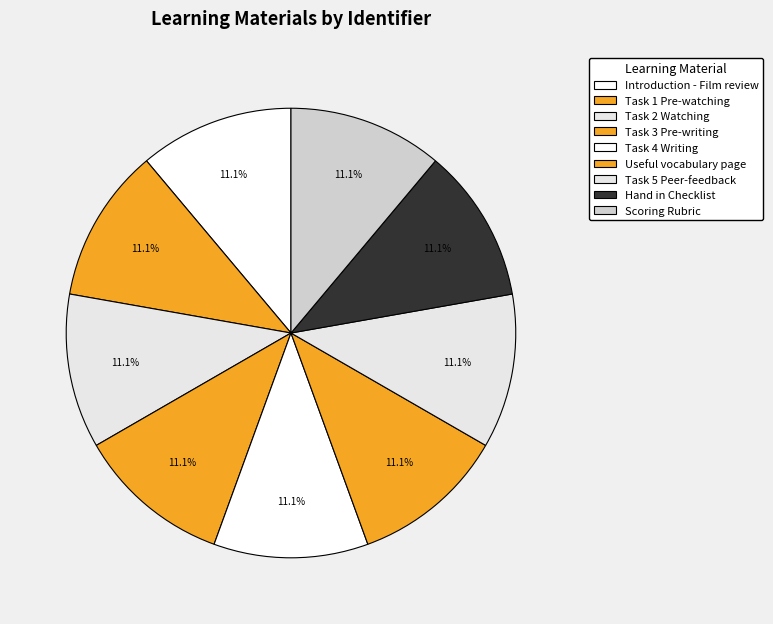

Between Task 5 Peer-feedback and Task 3 Pre-writing, which is larger?

Task 5 Peer-feedback